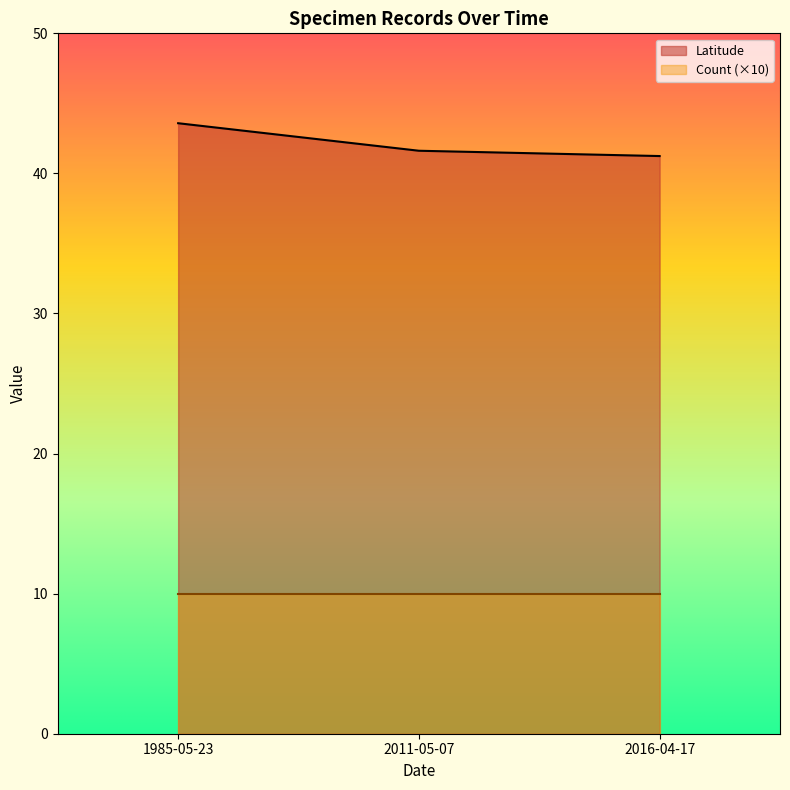

What position from the left is 1985-05-23?

1